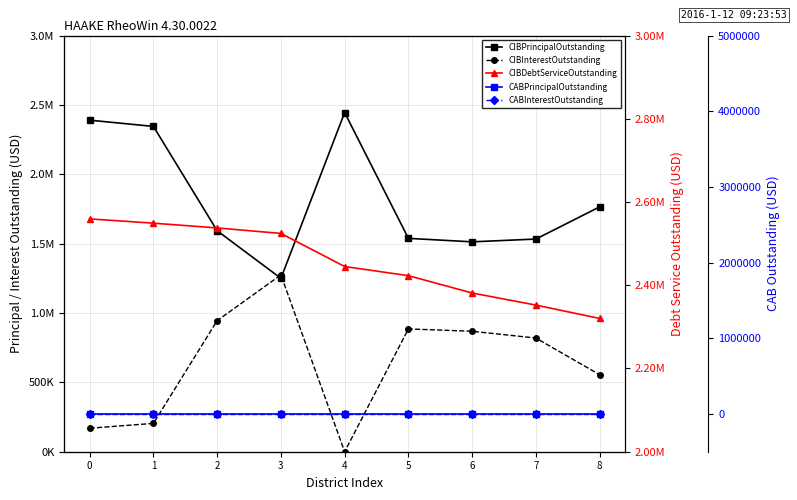

At which label is CIBInterestOutstanding closest to 637275?

8